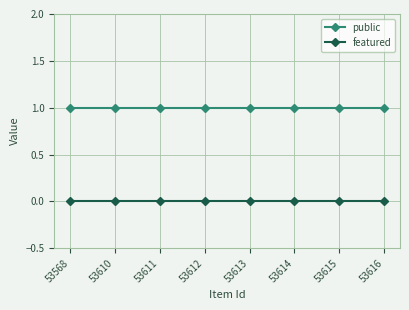

The public series shows 0 at 53616. True or false?

False